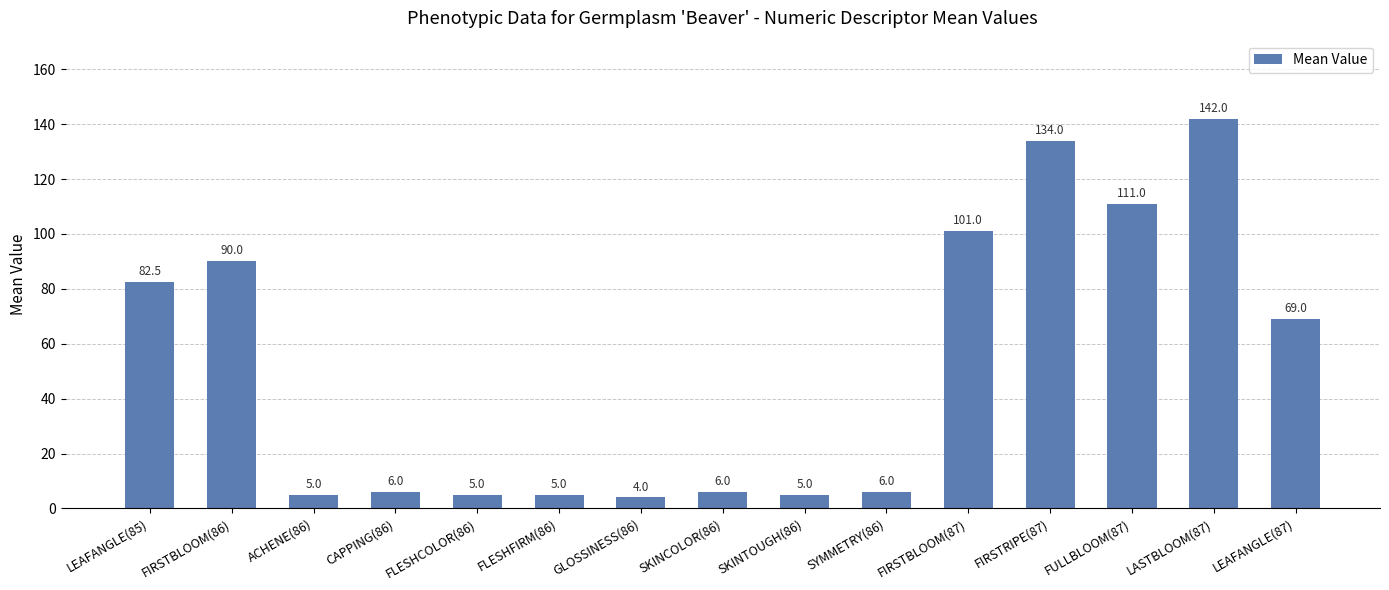

What is the minimum value shown in the chart?

4.0